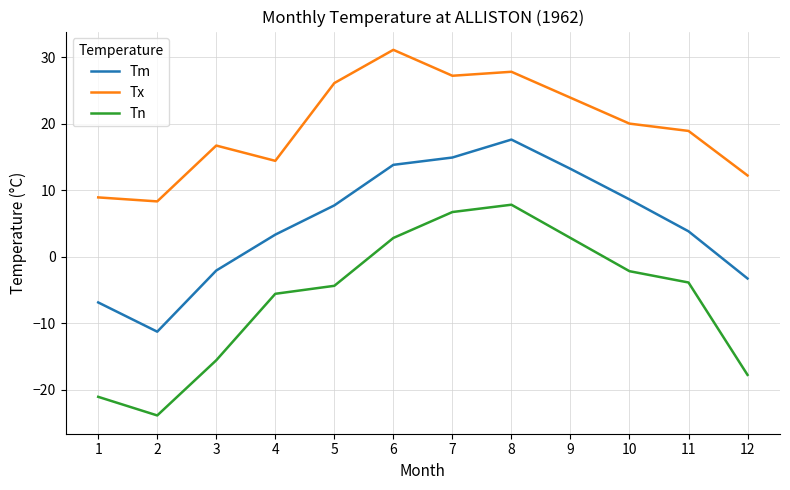

Rank the series by their maximum value, from lowest to highest.

Tn, Tm, Tx